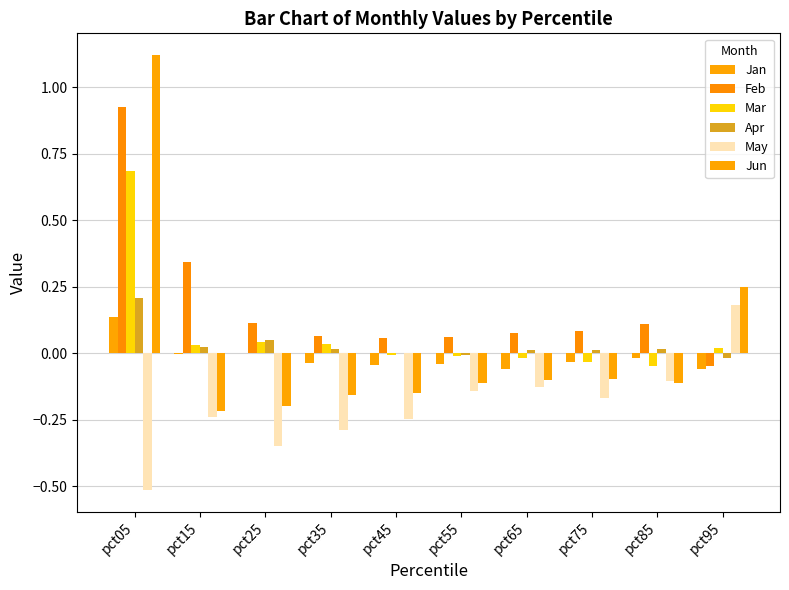

How many data points in Jun are above 0?

2